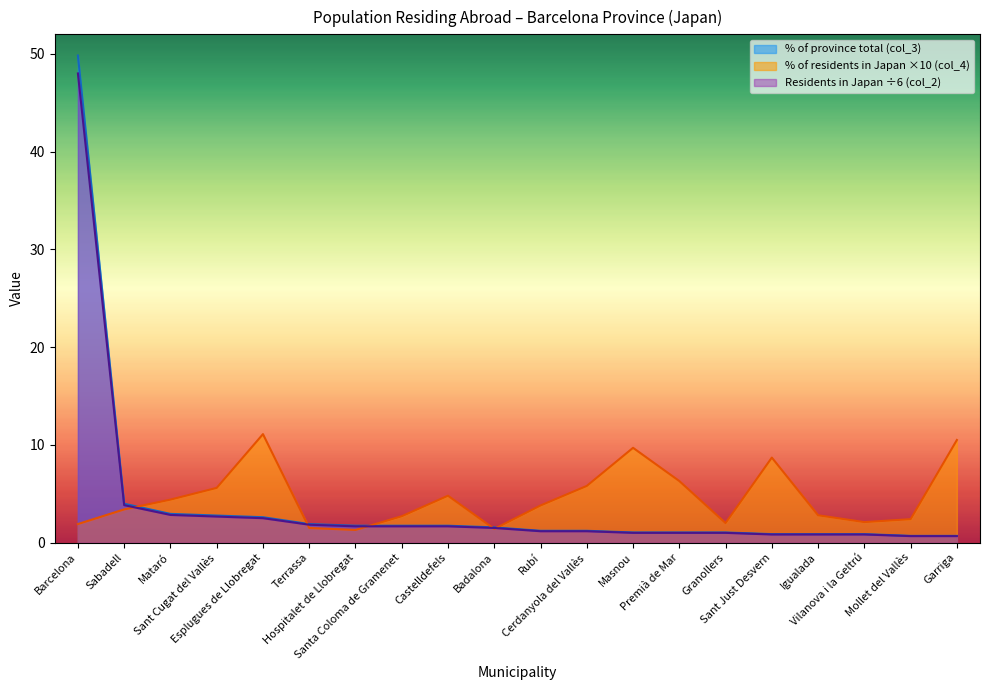

The % of residents in Japan (col_4) series shows 11.1 at Esplugues de Llobregat. True or false?

True